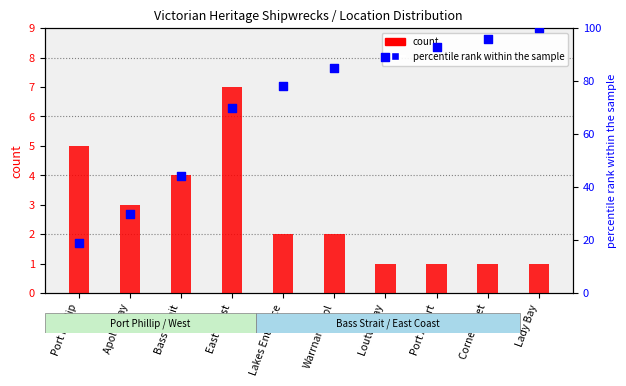

Which series reaches the minimum Y coordinate?

count